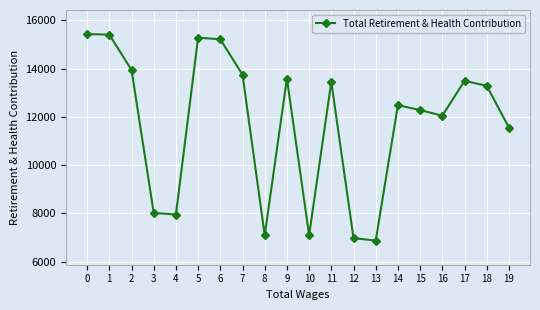

At which label is the value closest to 11147?

19